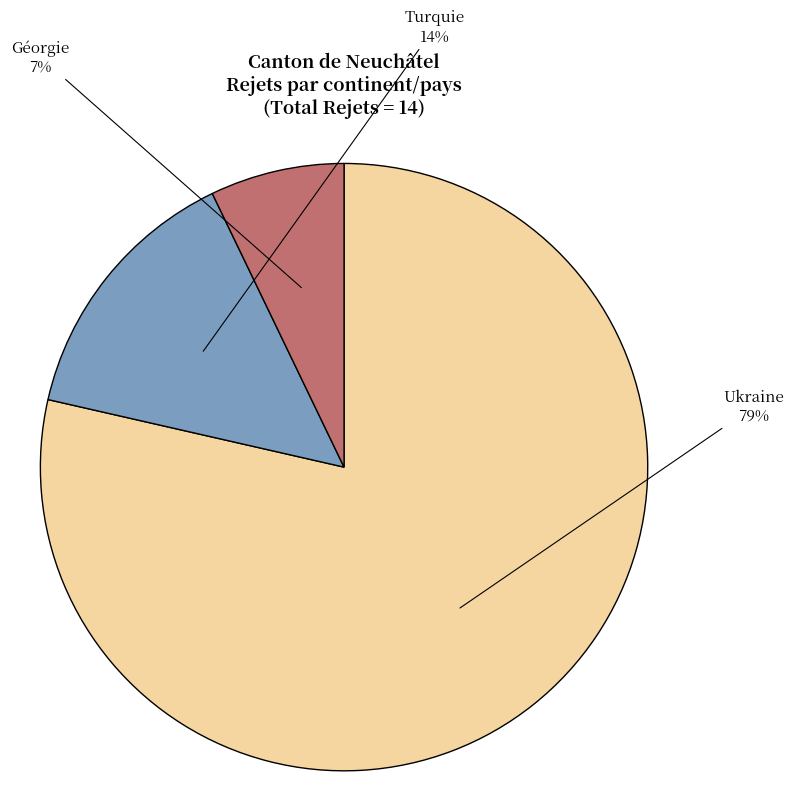

How many segments does this pie chart have?

3